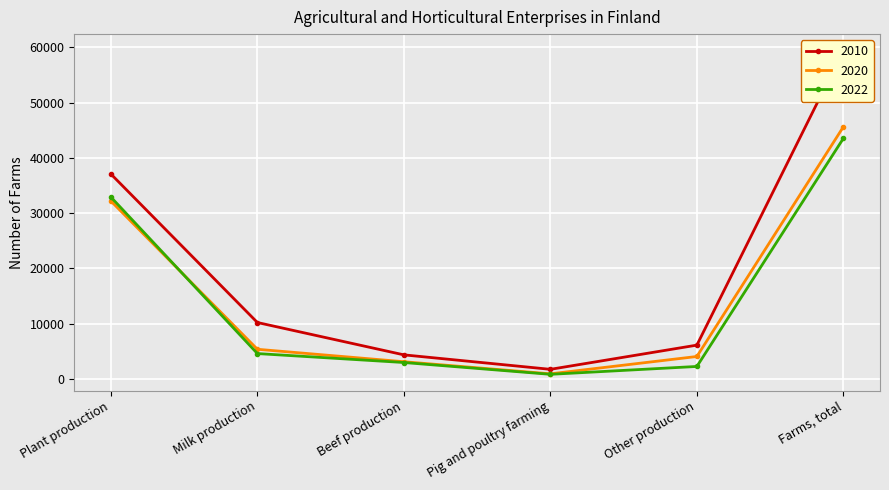

How many intersections are there between 2022 and 2020?

1